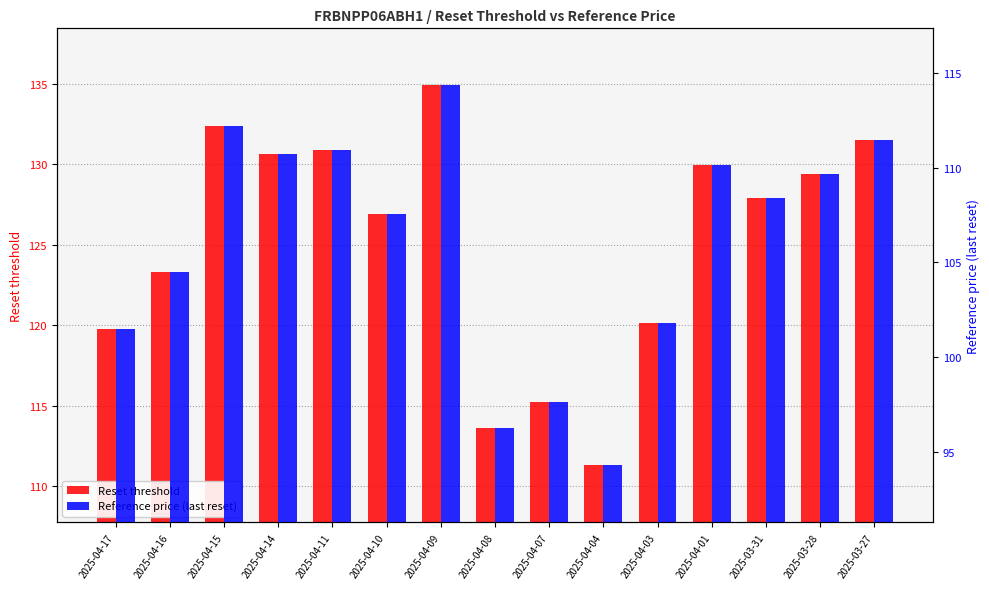

What are all the series names shown in the legend?

Reset threshold, Reference price (last reset)